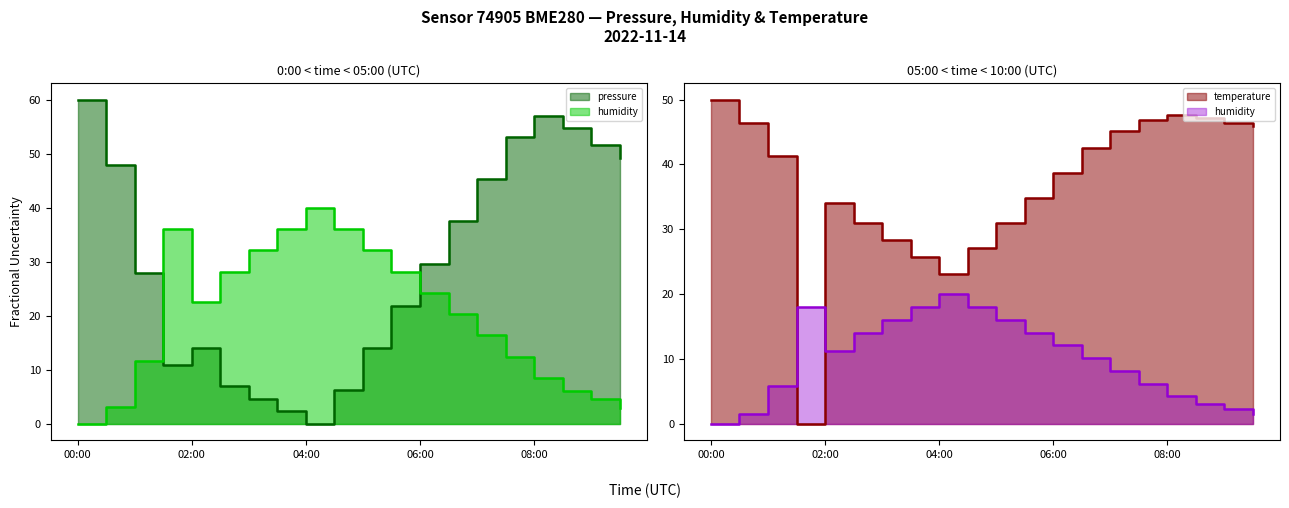

What are all the series names shown in the legend?

pressure, humidity, temperature